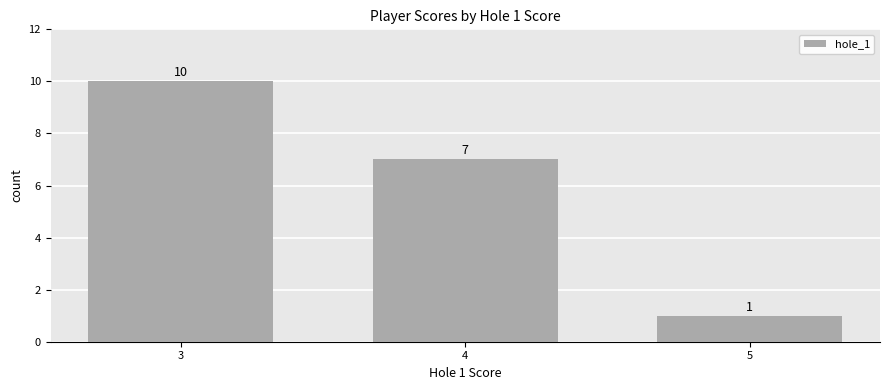

Count the number of data series in this chart.

1